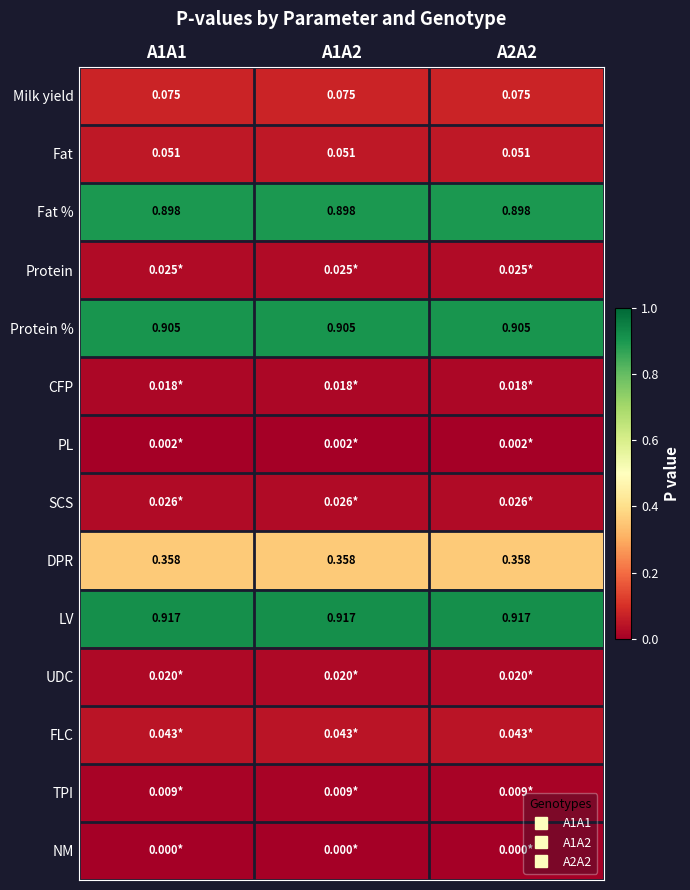

At which label is Fat closest to 0?

A1A1